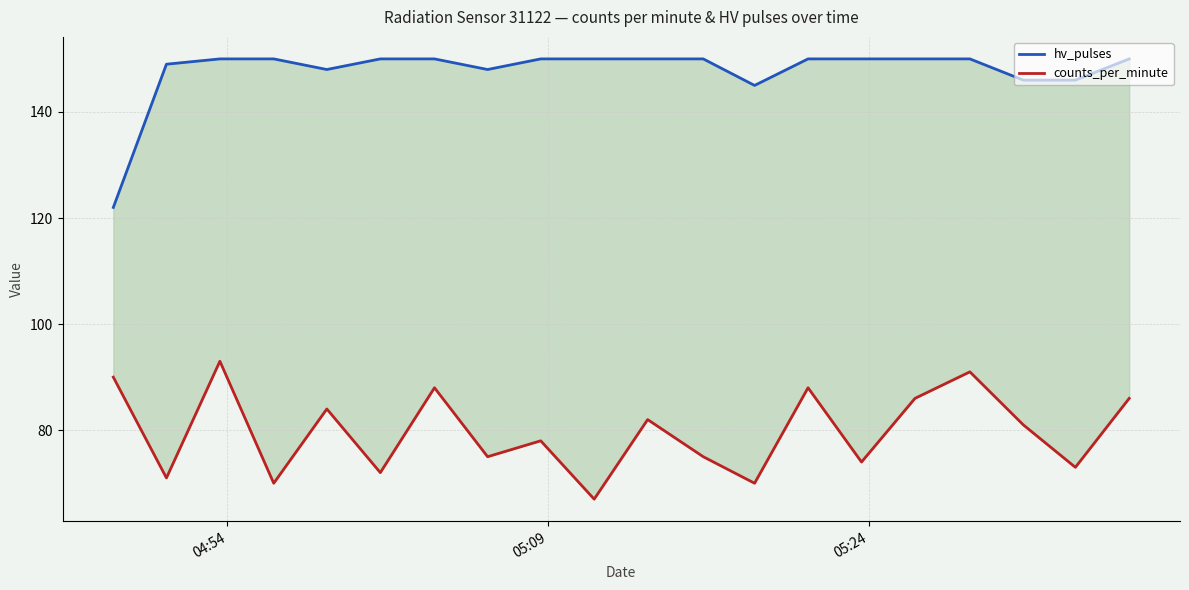

Reading left to right, extract all data points from this chart.

hv_pulses: 122	149	150	150	148	150	150	148	150	150	150	150	145	150	150	150	150	146	146	150
counts_per_minute: 90	71	93	70	84	72	88	75	78	67	82	75	70	88	74	86	91	81	73	86